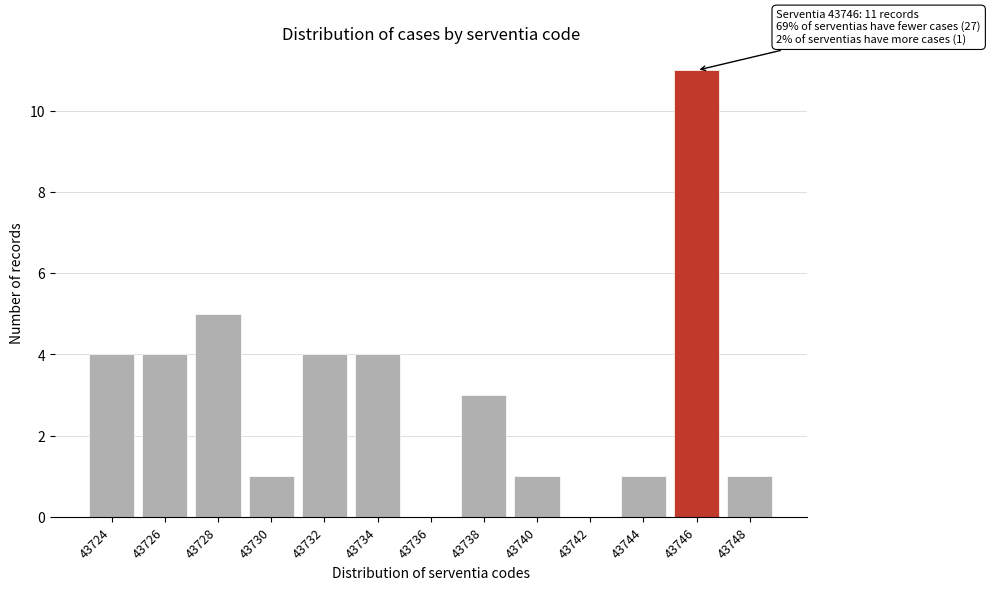

Reading left to right, extract all data points from this chart.

43724=4	43726=4	43728=5	43730=1	43732=4	43734=4	43736=0	43738=3	43740=1	43742=0	43744=1	43746=11	43748=1